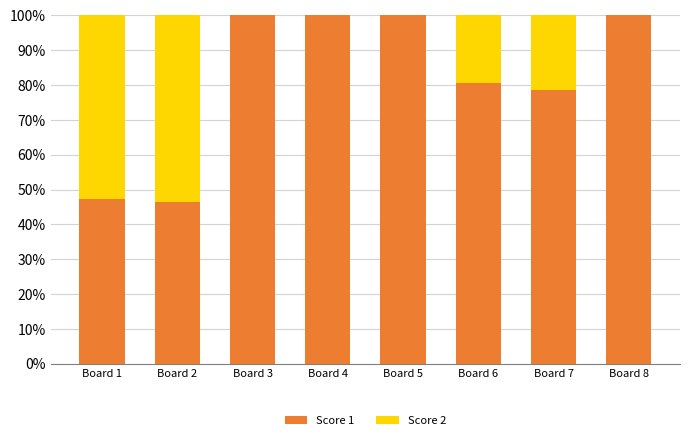

What is the sum of all Score 1 values?

653.1